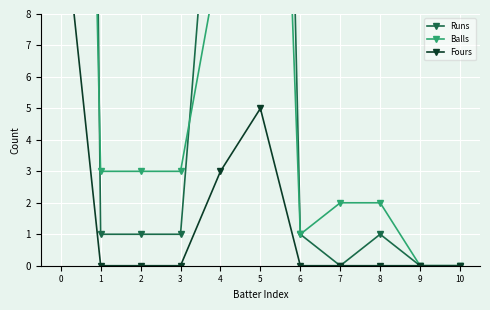

Where is the first local minimum for Runs?

7